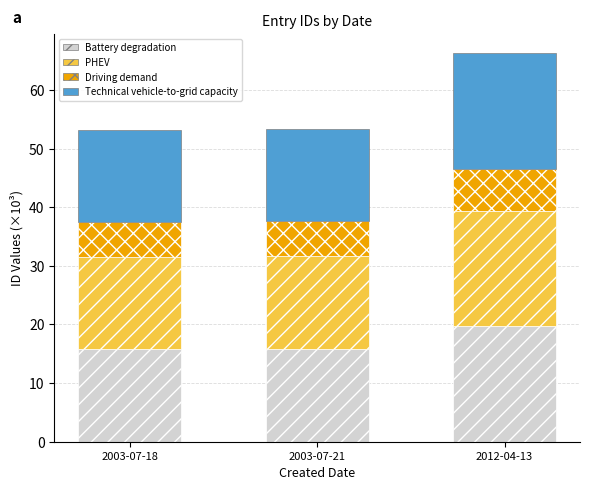

What is the total value across all series at 2012-04-13?

66.3